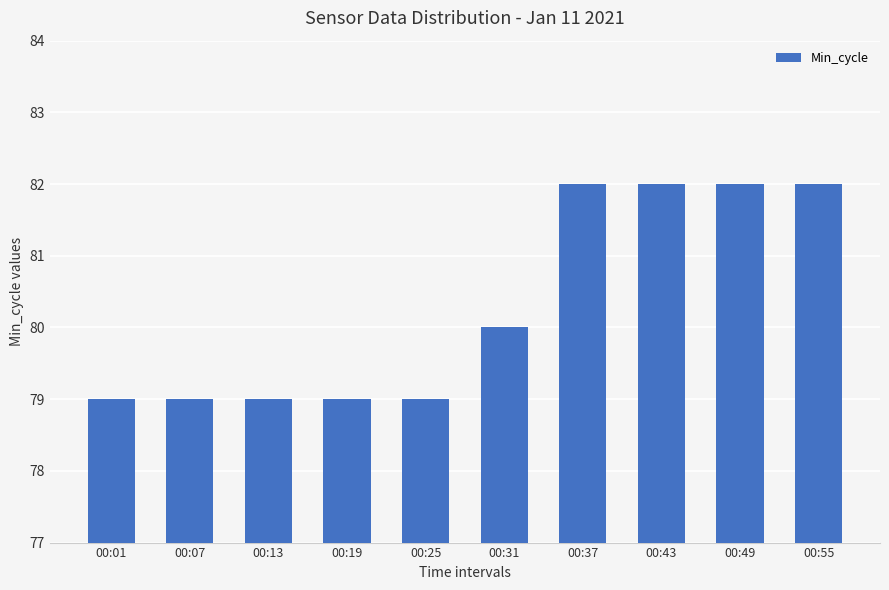

The chart shows a value of 53 at 00:55. True or false?

False